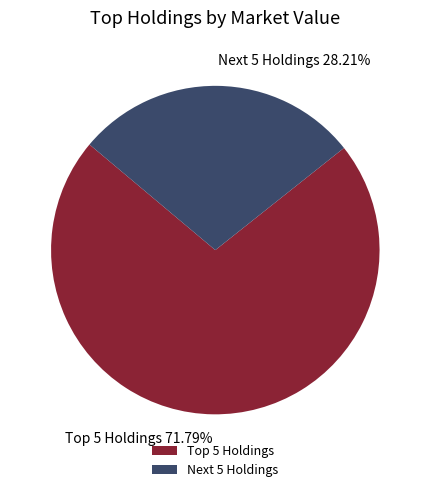

Which slice is the smallest?

Next 5 Holdings